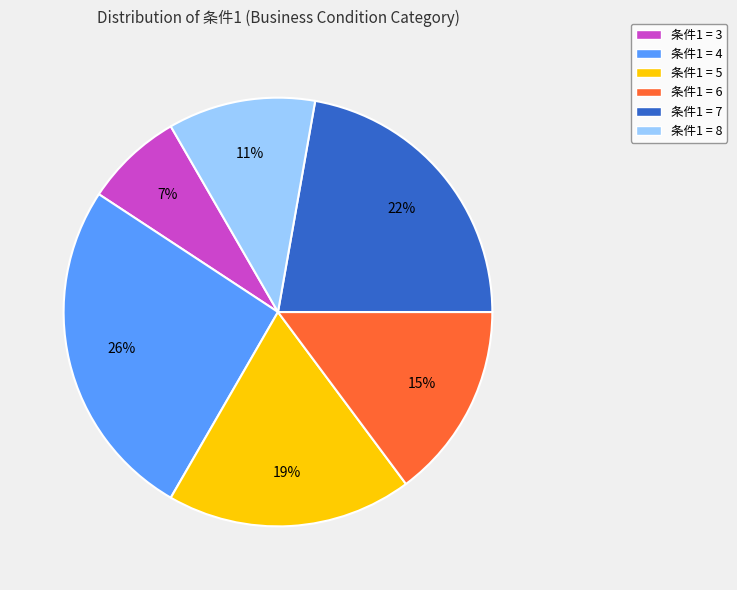

Is it true that 条件1 = 6 is 15% of the pie?

True